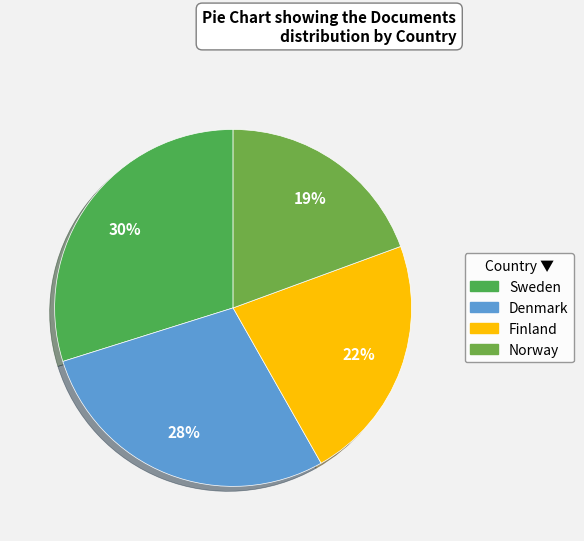

True or false: Finland accounts for 22% of the total.

True